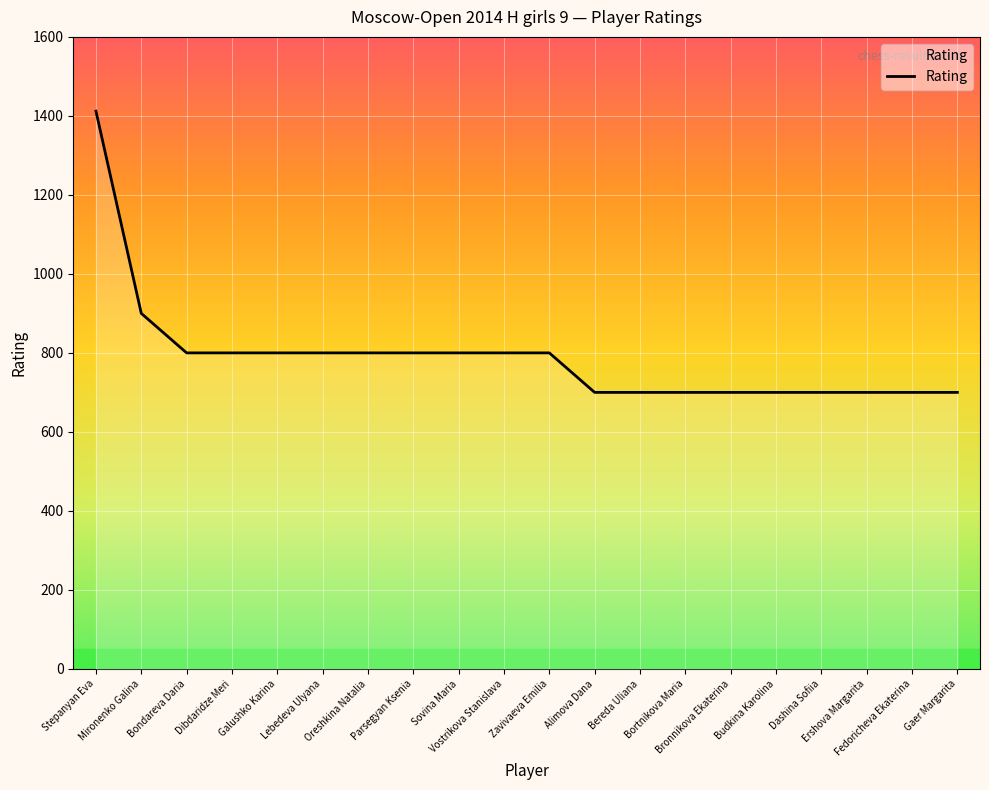

What is the maximum value shown in the chart?

1412